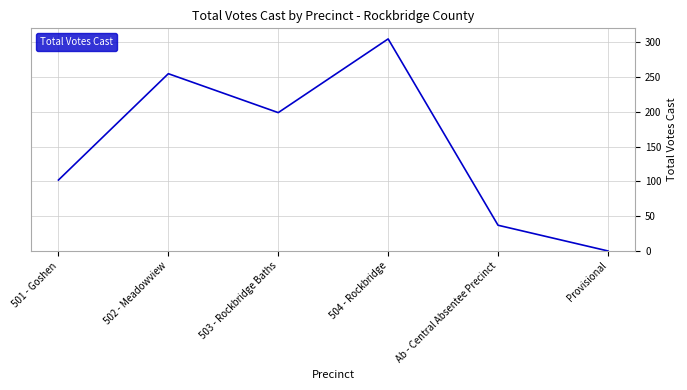

The chart shows a value of 255 at 502 - Meadowview. True or false?

True